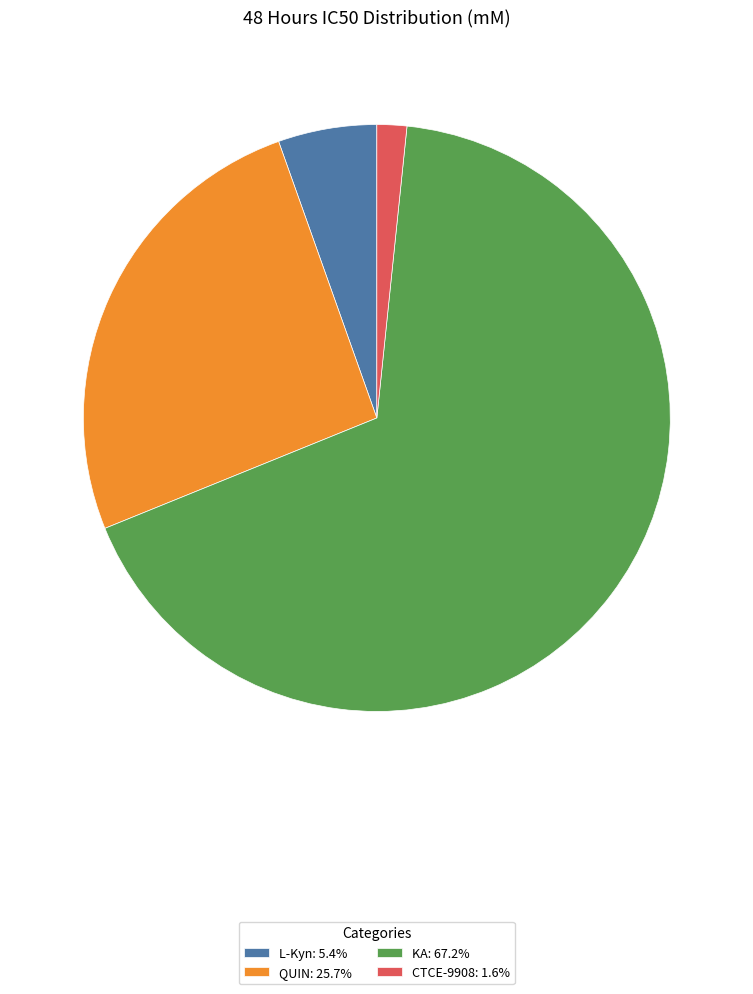

True or false: L-Kyn accounts for 1% of the total.

False